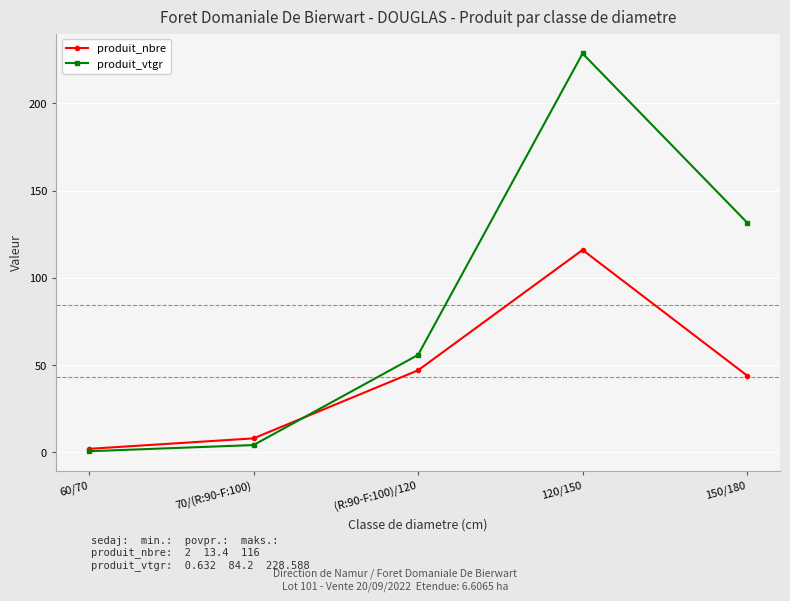

True or false: produit_nbre and produit_vtgr cross at least once.

True